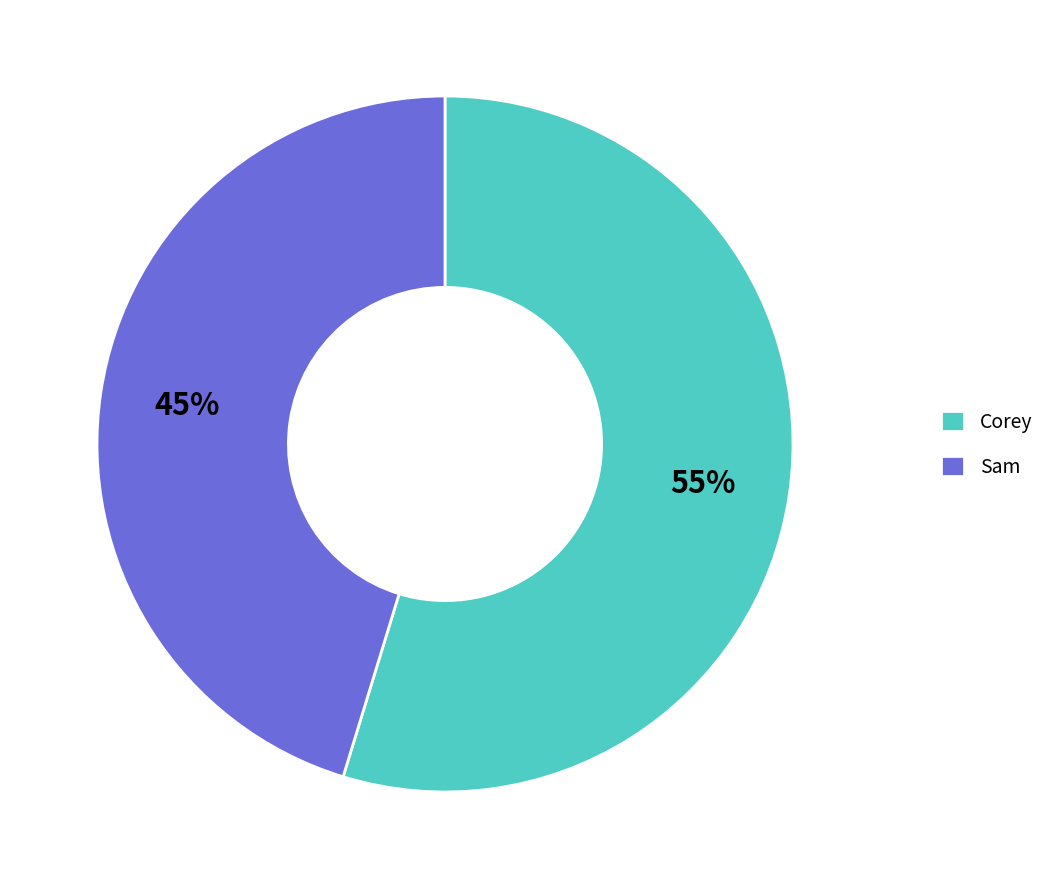

To the nearest percent, what is the average slice percentage?

50%